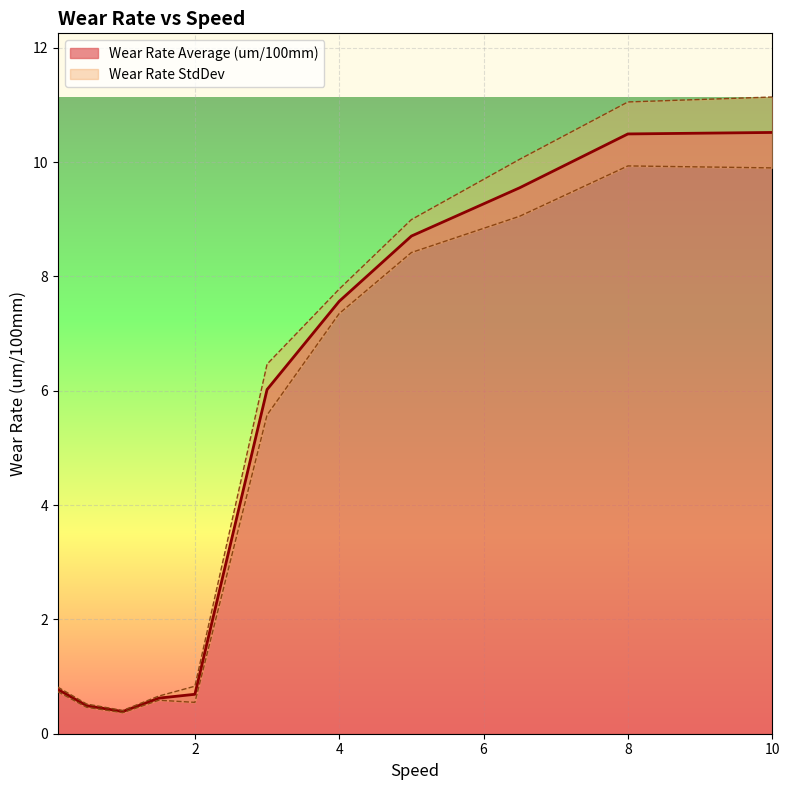

What is the ratio of the value at 1 to the value at 3?

0.1